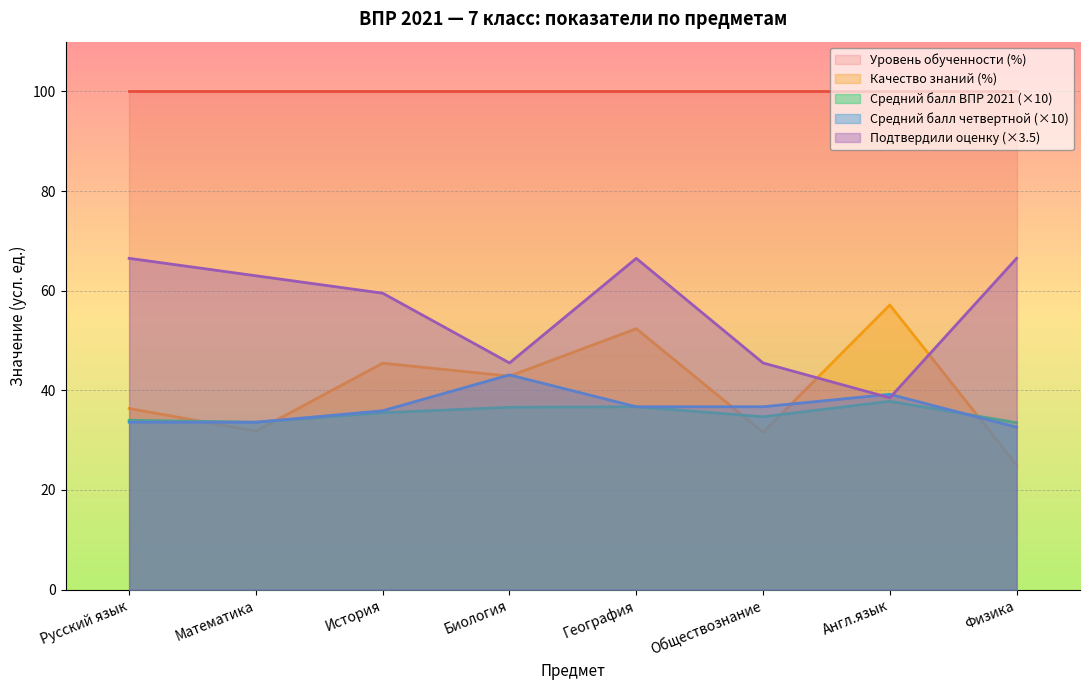

True or false: Подтвердили оценку and Средний балл четвертной cross at least once.

True